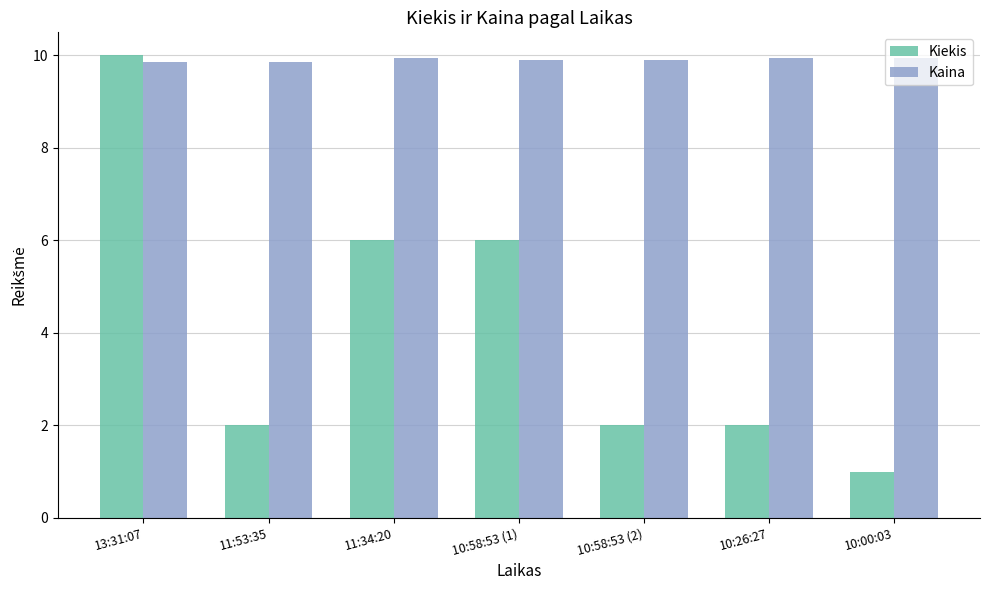

Which category has the lowest value in the Kiekis series?

10:00:03